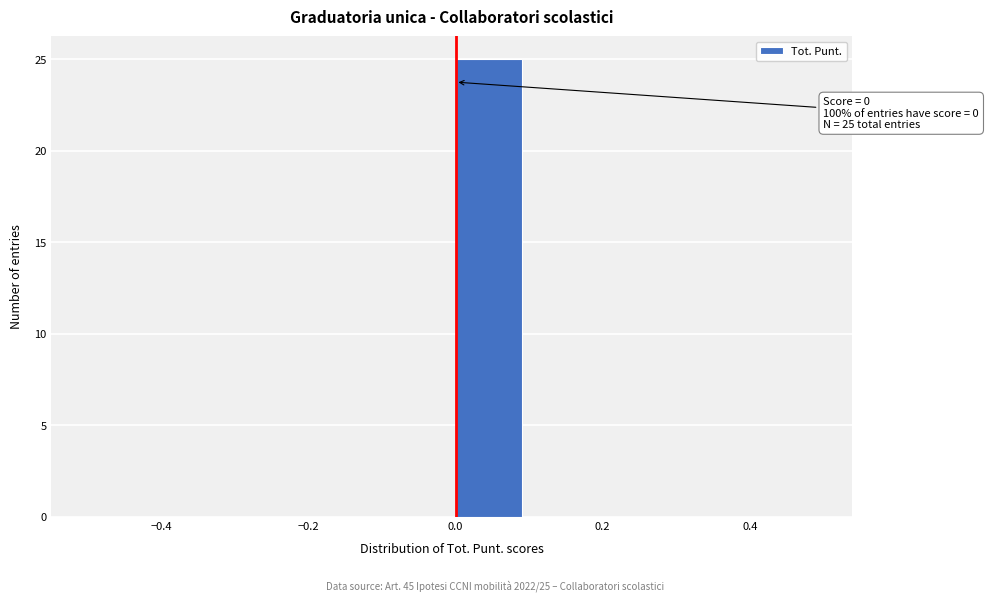

Which range on the x-axis has the tallest bar?

0.0 to 0.1